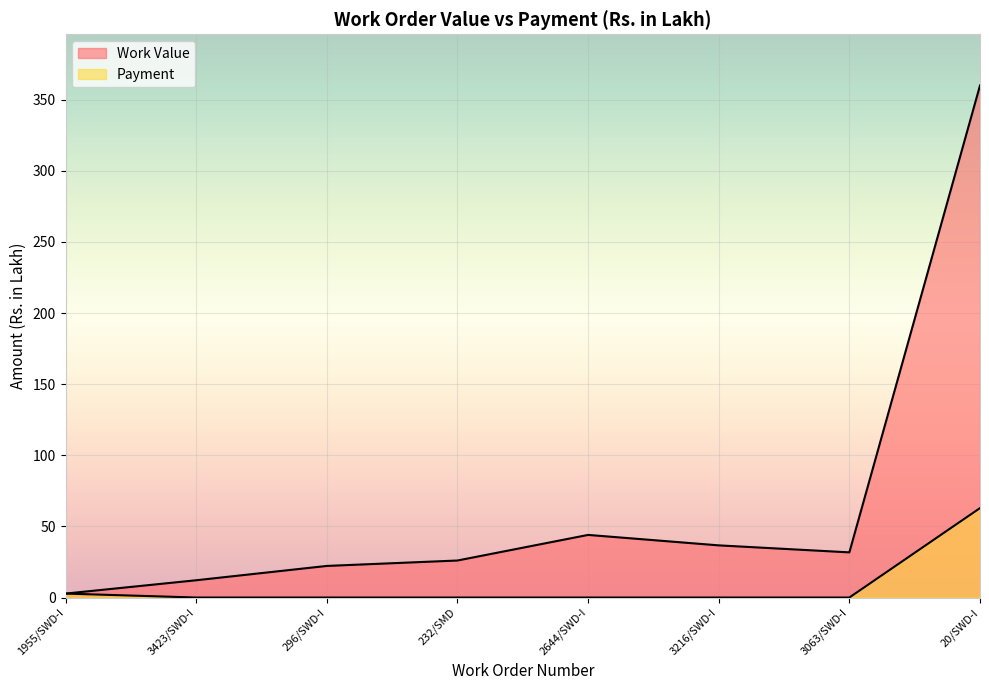

What is the label of the 2nd point from the left?

3423/SWD-I